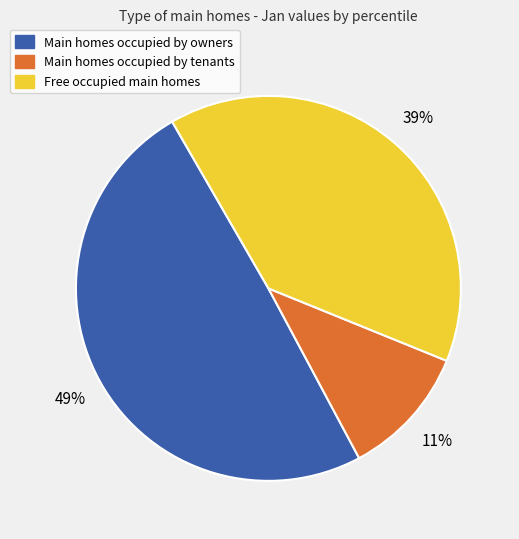

To the nearest percent, what is the average slice percentage?

33%